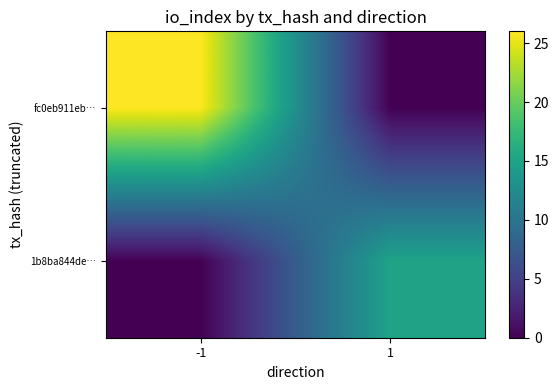

Which category has the highest value across all series?

-1